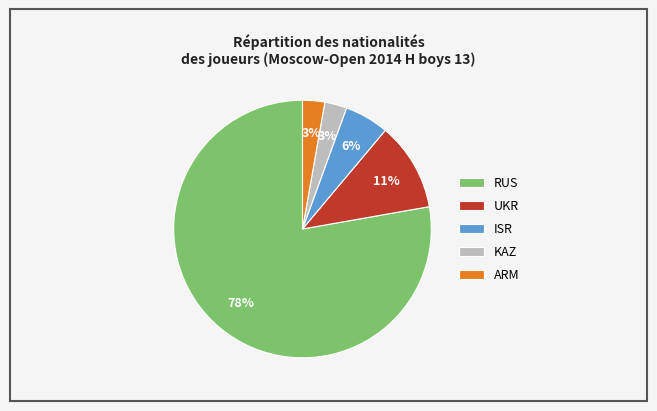

Count the number of slices in the pie.

5